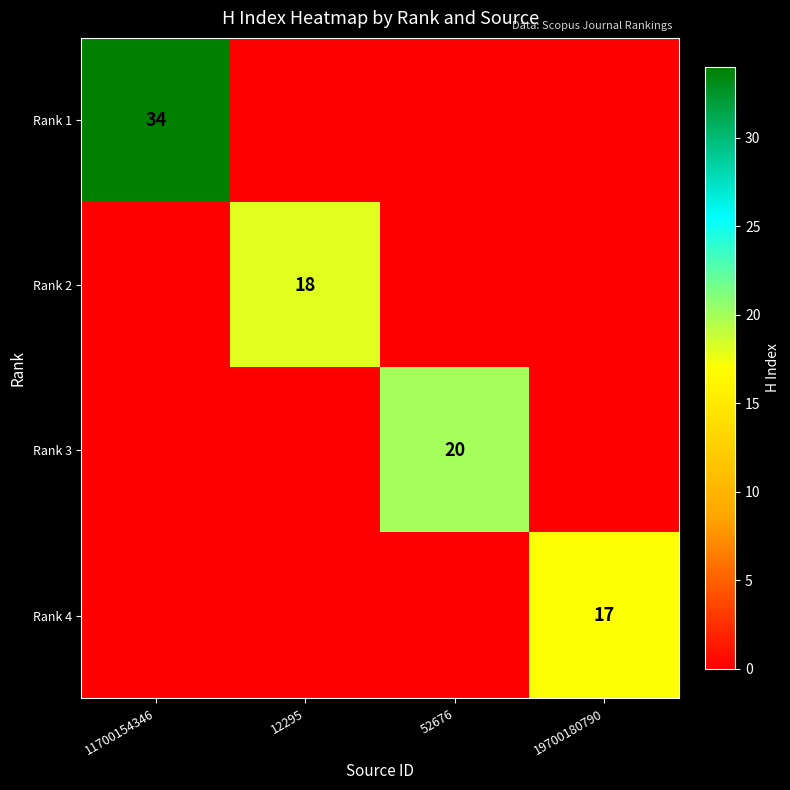

Is it true that Rank 4 equals 17 at 19700180790?

True